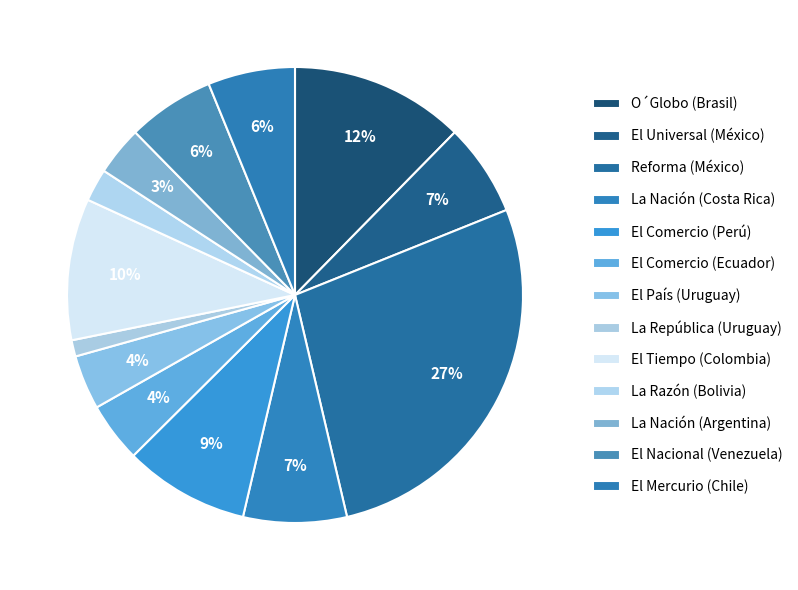

Count the number of slices in the pie.

13